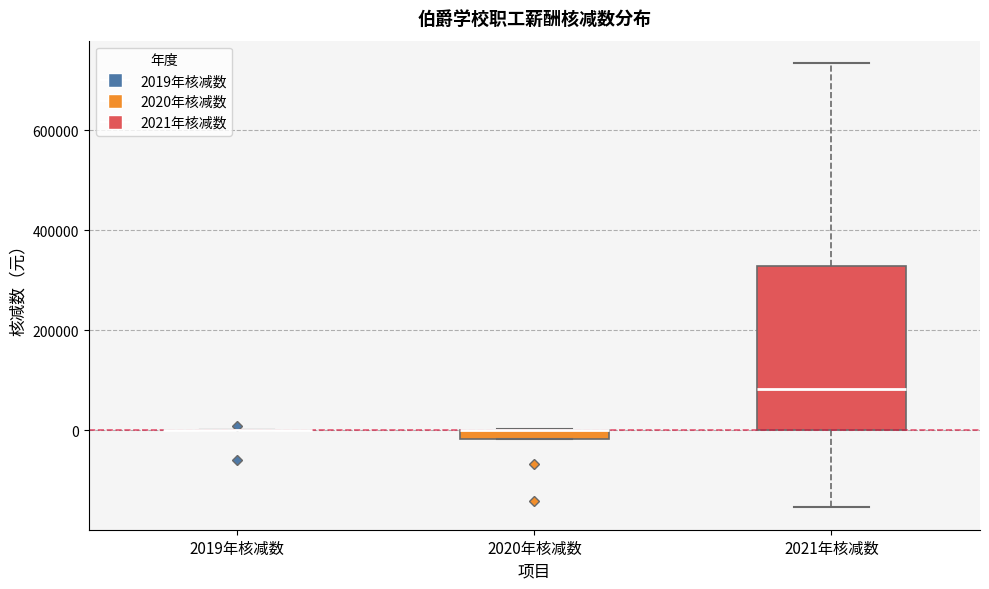

Which box is the tallest, from its lower edge to its upper edge?

2021年核减数